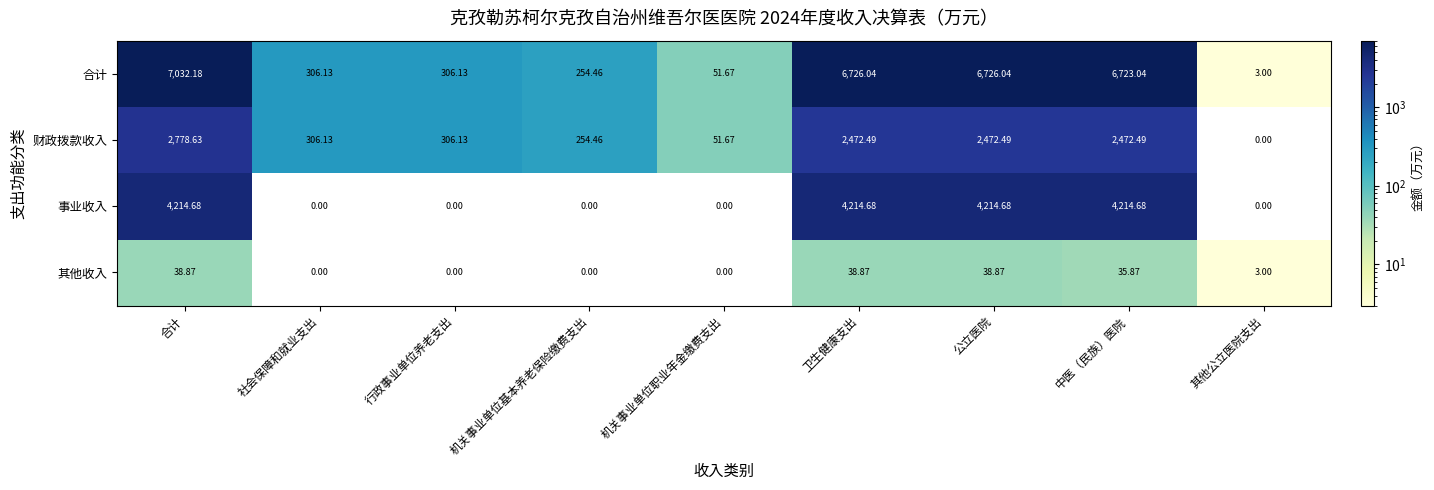

Which series changed the most between 合计 and 机关事业单位基本养老保险缴费支出?

合计